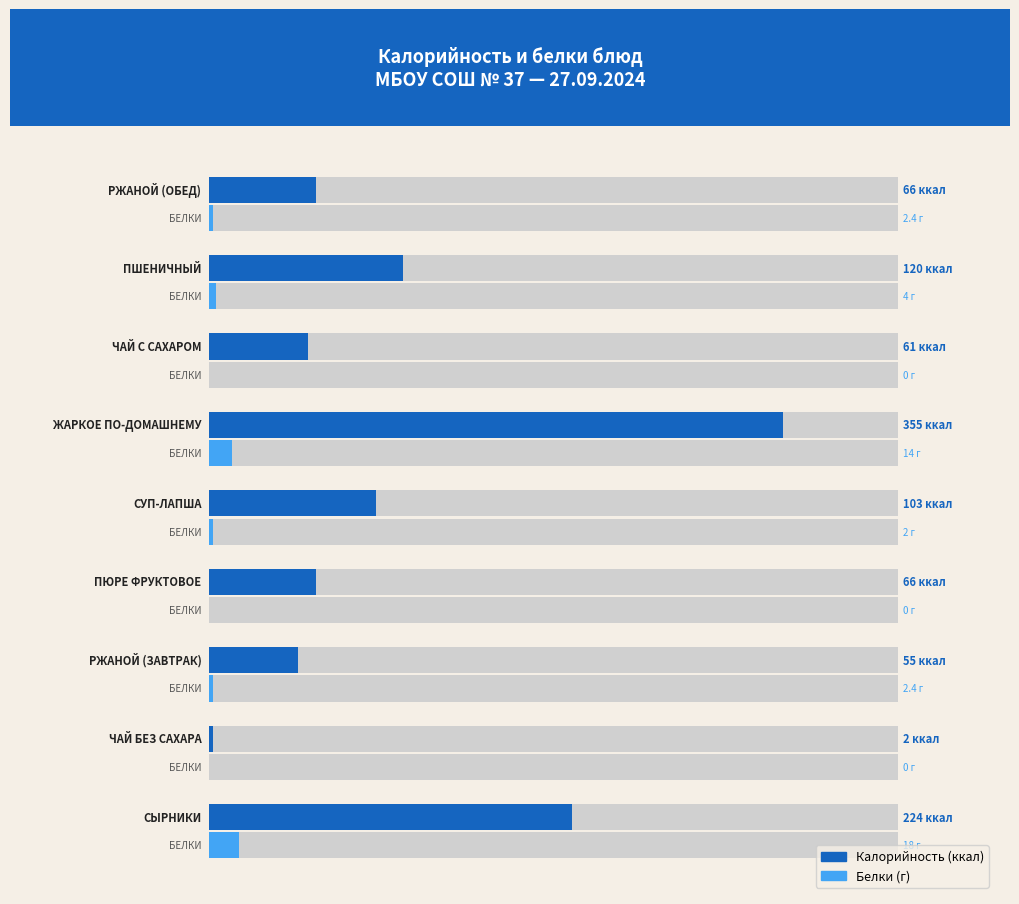

Rank the categories by Калорийность value from highest to lowest.

жаркое по-домашнему, сырники, пшеничный, суп-лапша, пюре фруктовое, ржаной (обед), чай с сахаром, ржаной (завтрак), чай без сахара